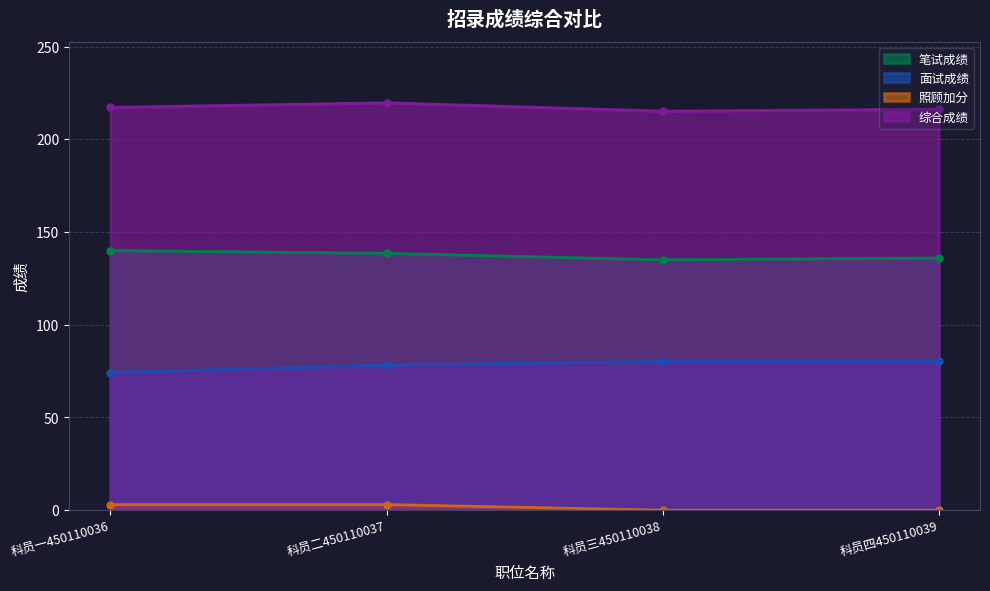

Reading left to right, transcribe all the data shown in this chart.

笔试成绩: 140.0	138.5	135.0	136.0
面试成绩: 74.2	78.2	80.2	80.2
照顾加分: 3.0	3.0	0.0	0.0
综合成绩: 217.2	219.7	215.2	216.2